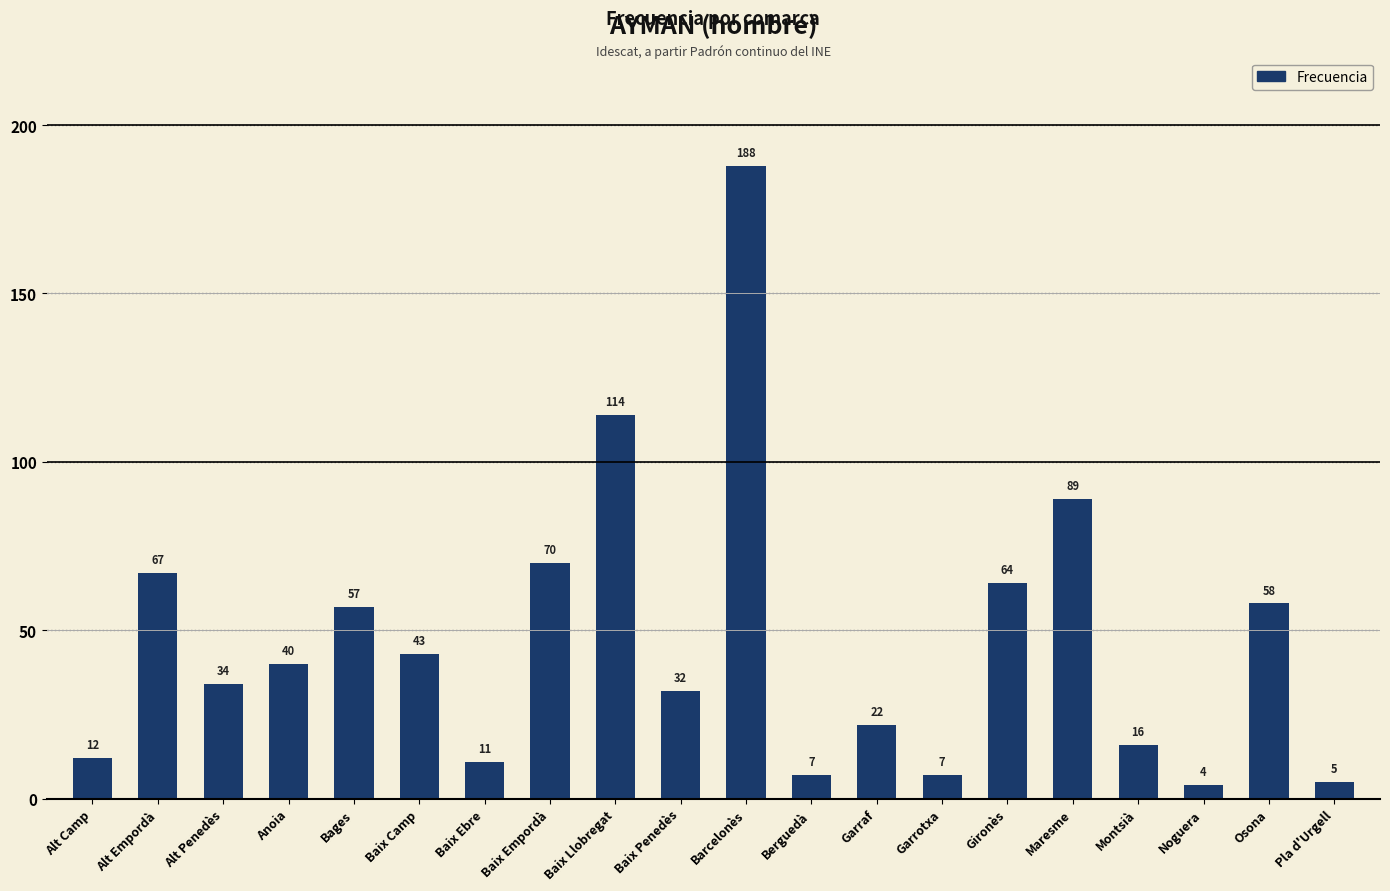

How many distinct data groups are displayed?

1